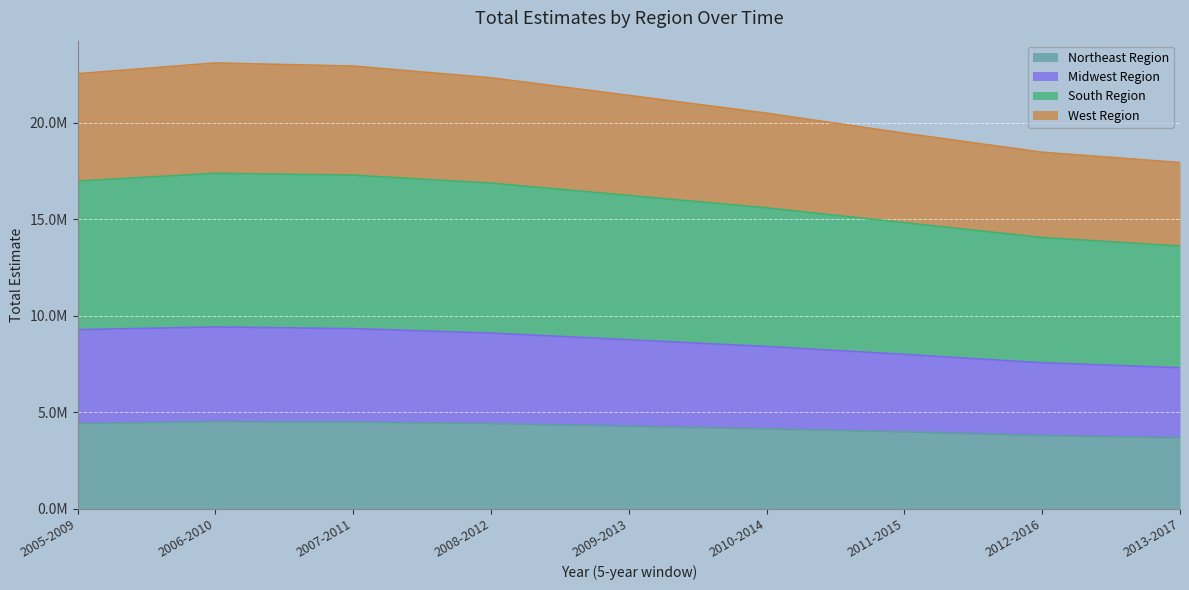

True or false: Midwest Region and West Region cross at least once.

False